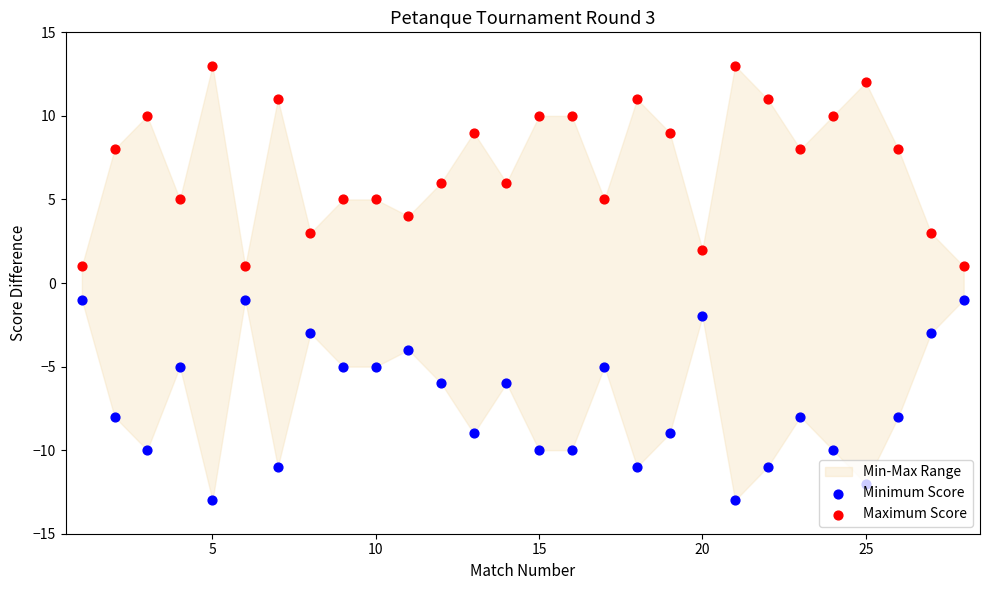

At how many categories does at least one series exceed 9?

10